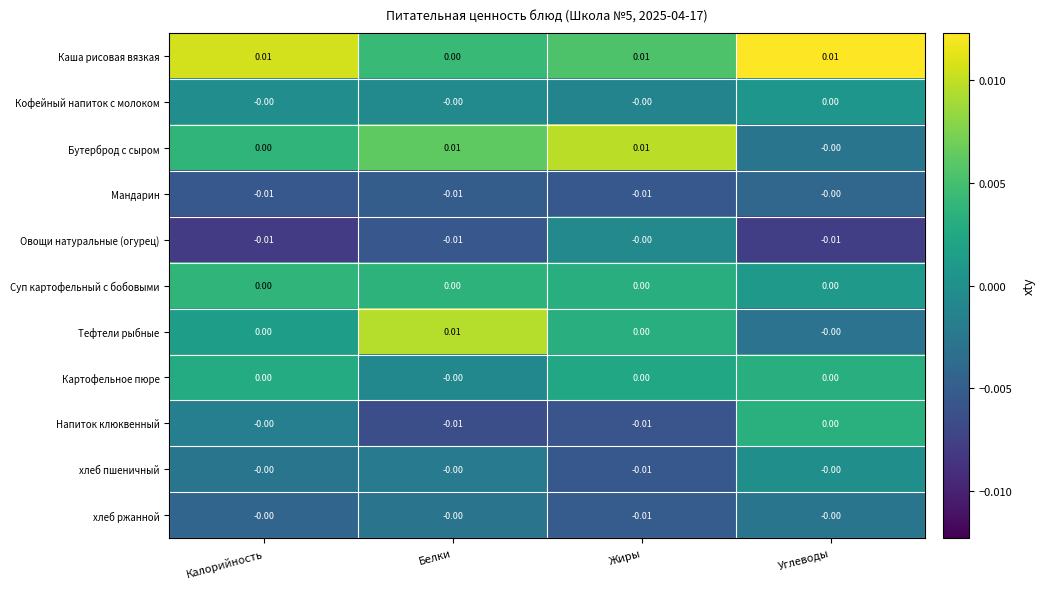

How many categories are shown in the chart?

4